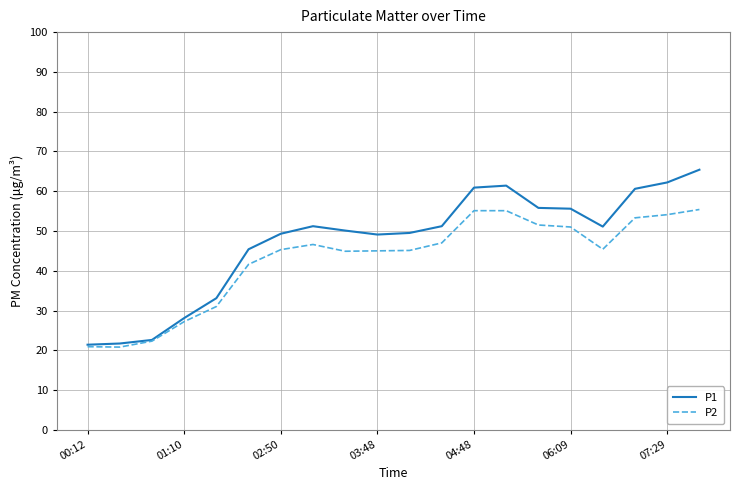

Which series has the largest total across all categories?

P1